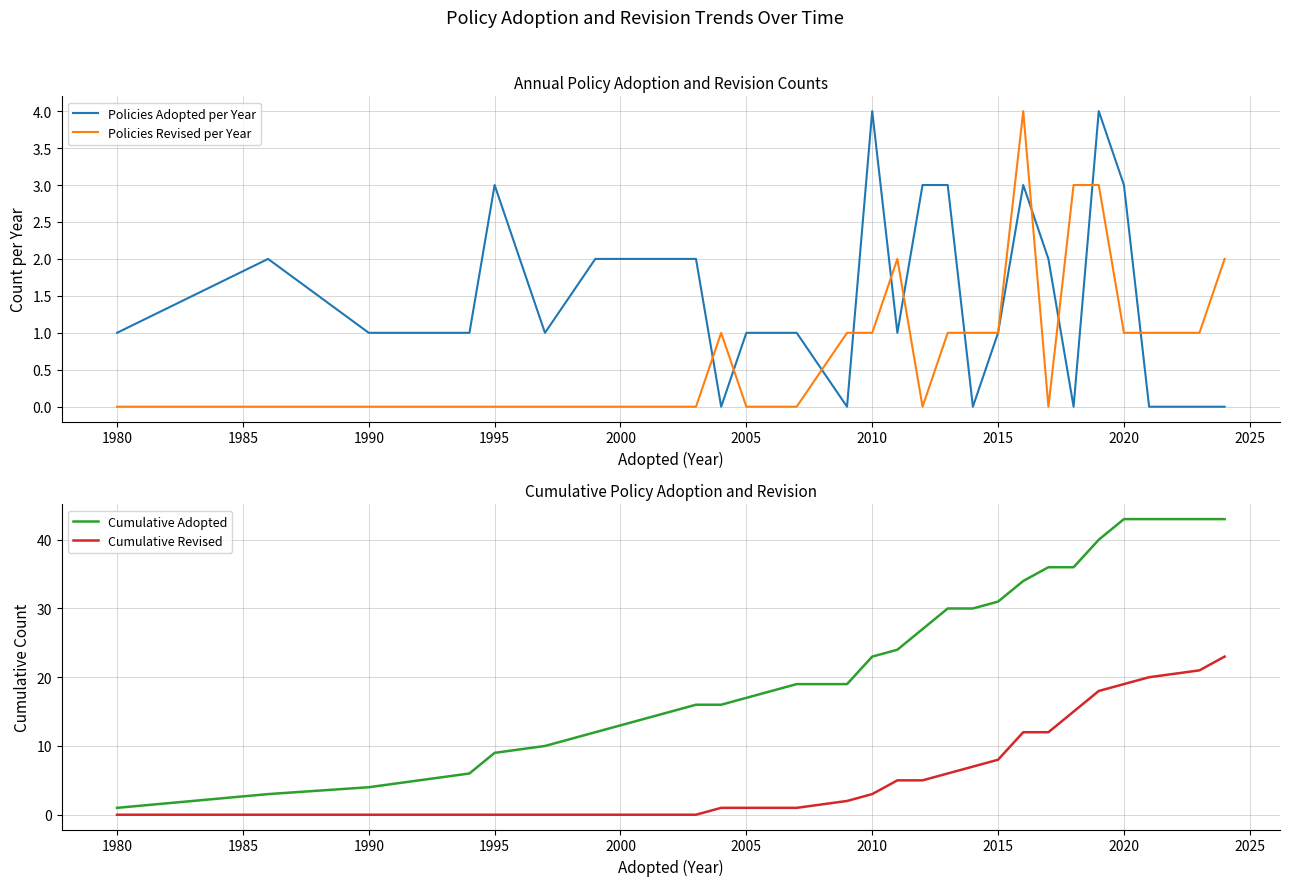

Is it true that Policies Adopted per Year equals 2 at 2015?

False